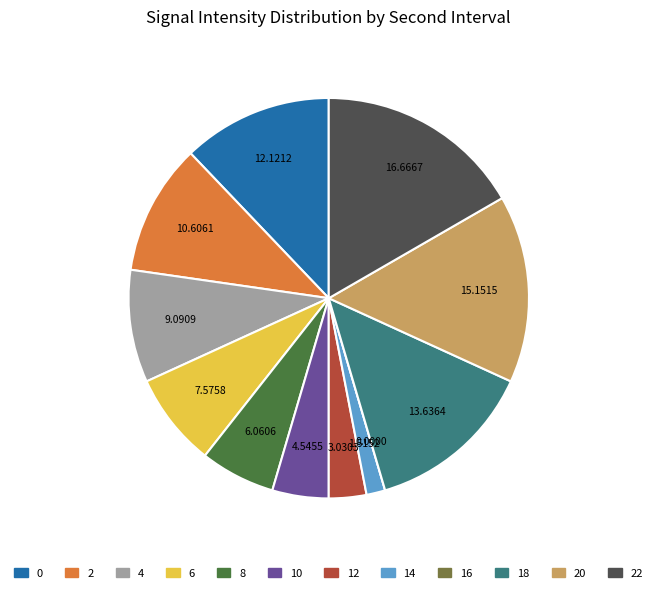

Is there any slice that represents more than half of the pie?

No